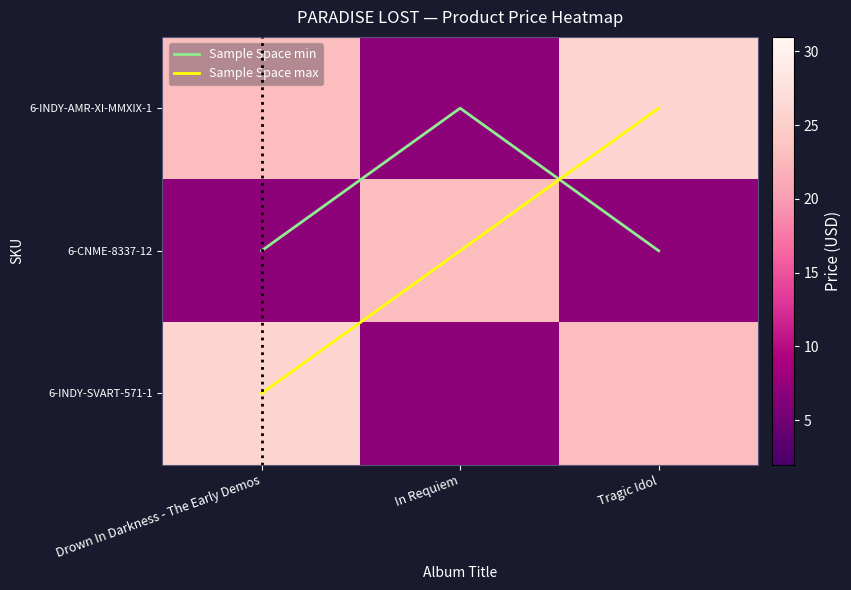

What is the difference between the maximum and minimum values in the Sample Space max series?

2.0